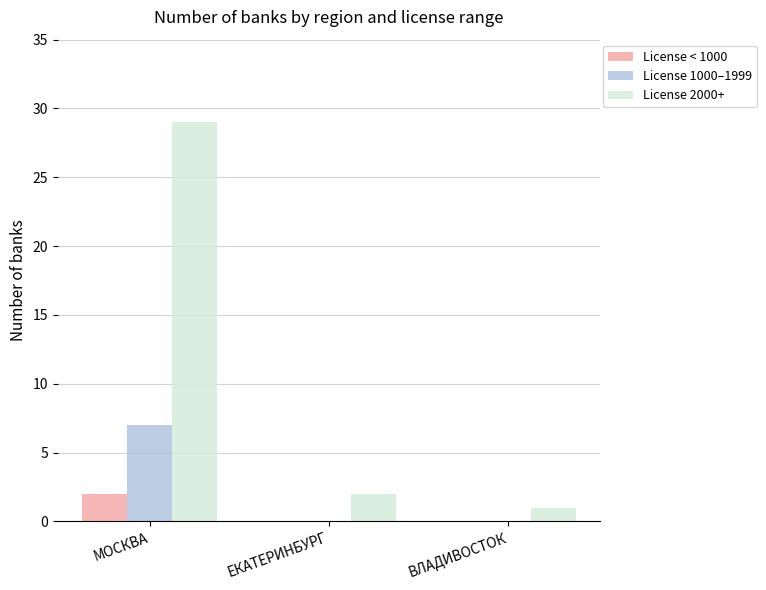

At which category is the sum across all series the highest?

МОСКВА